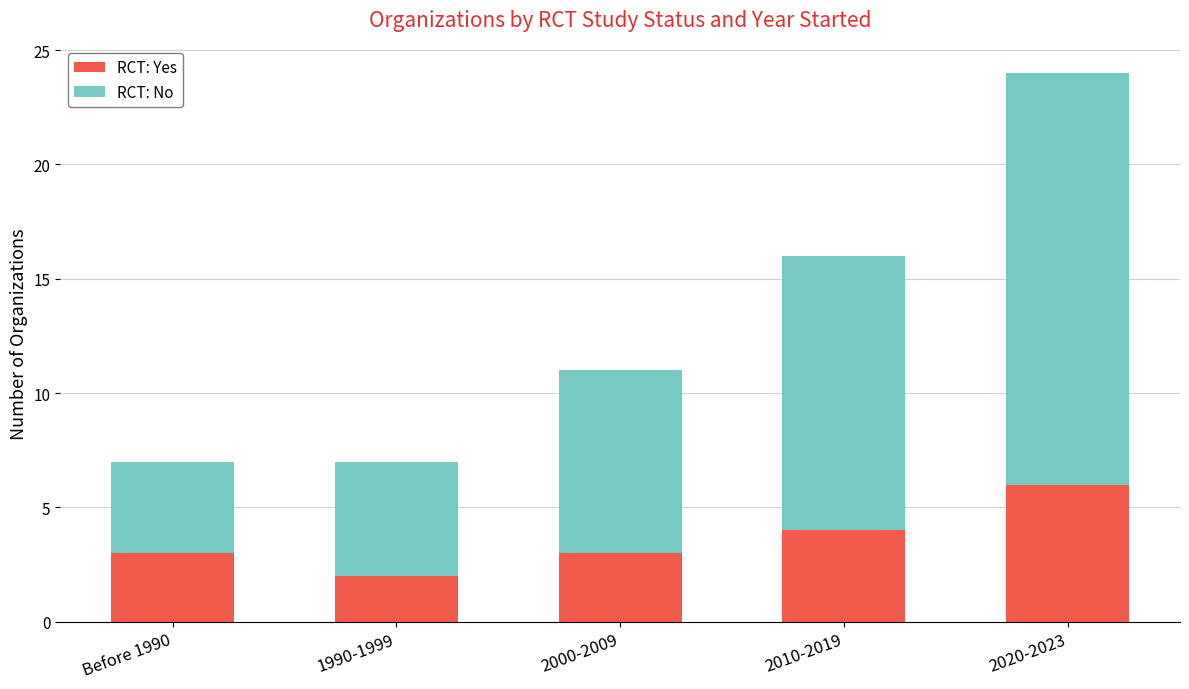

Reading left to right, what are the values for RCT: Yes?

3	2	3	4	6